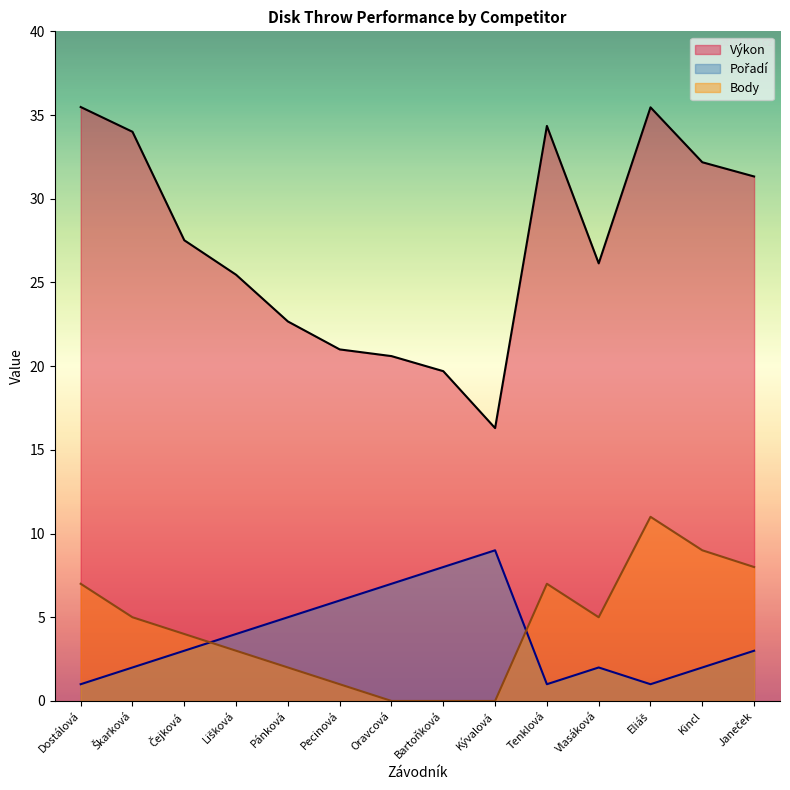

Is the value of Výkon at Pecinová greater than the value of Pořadí at Kývalová?

Yes